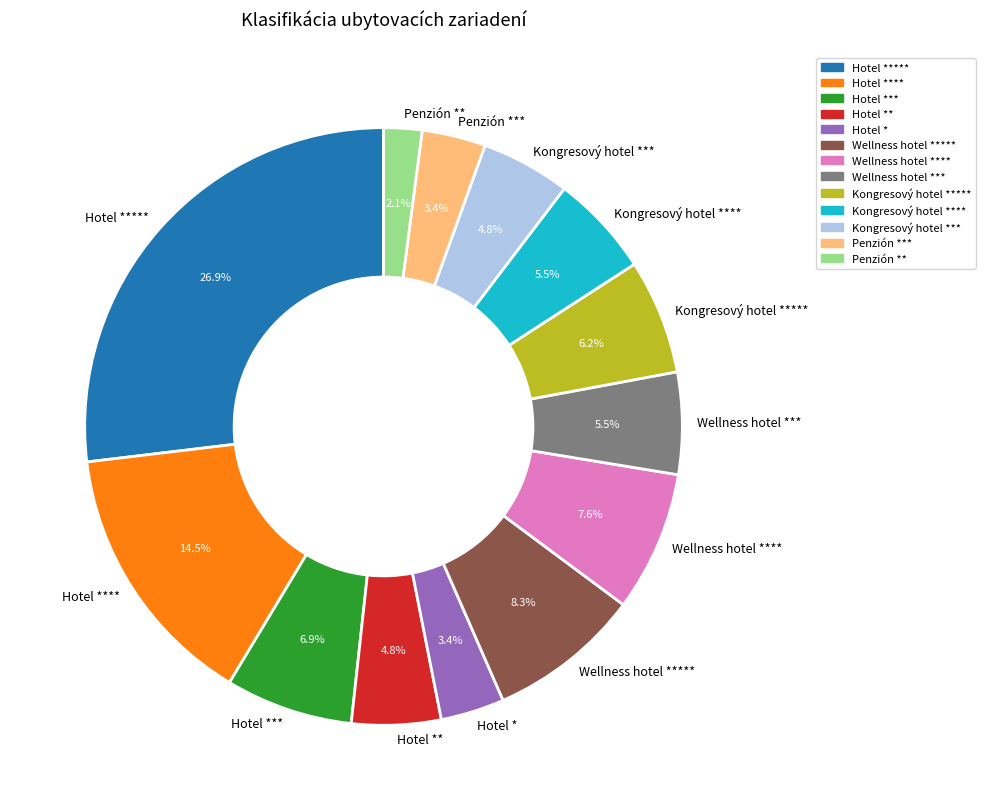

Does any single category account for the majority?

No